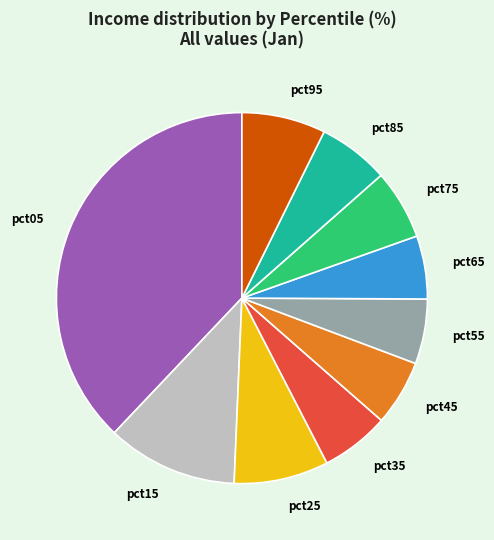

How many segments does this pie chart have?

10